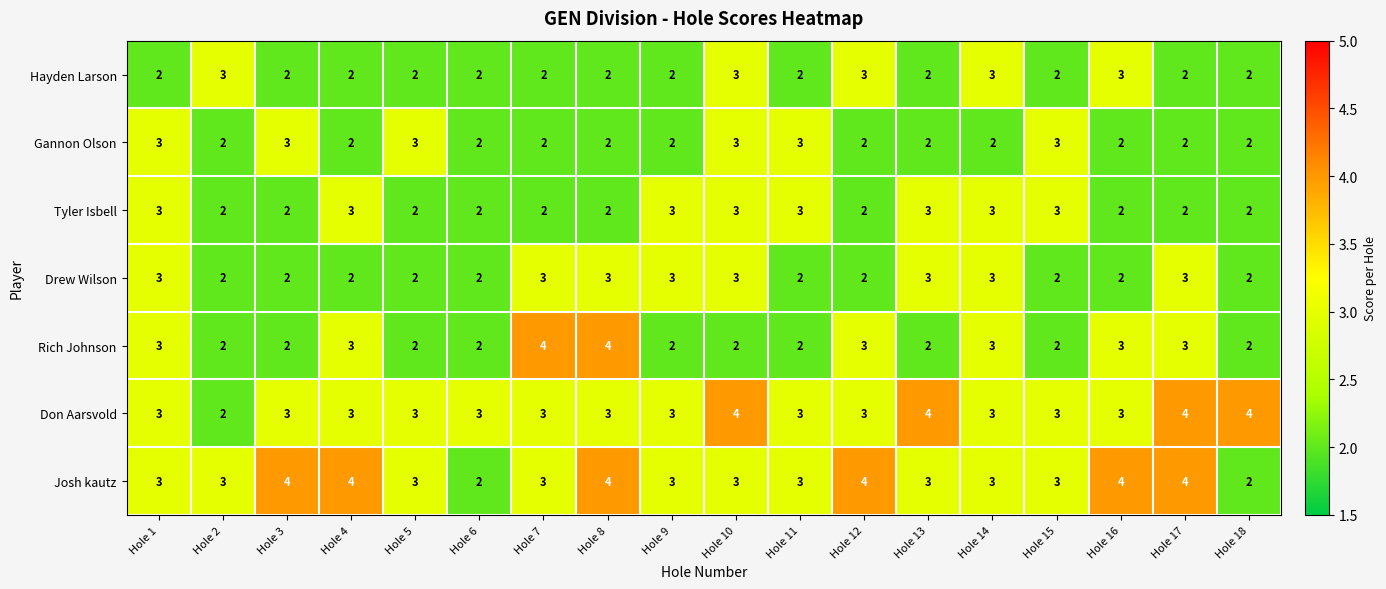

What is the spread (max minus min) of values at Hole 12?

2